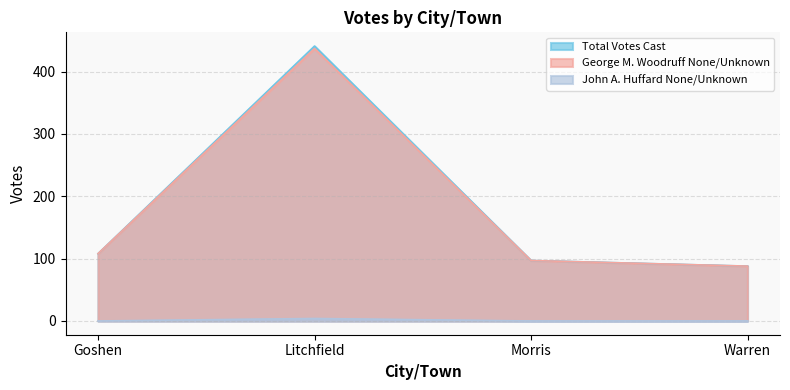

What is the sum of the John A. Huffard None/Unknown values at Morris and Litchfield?

4